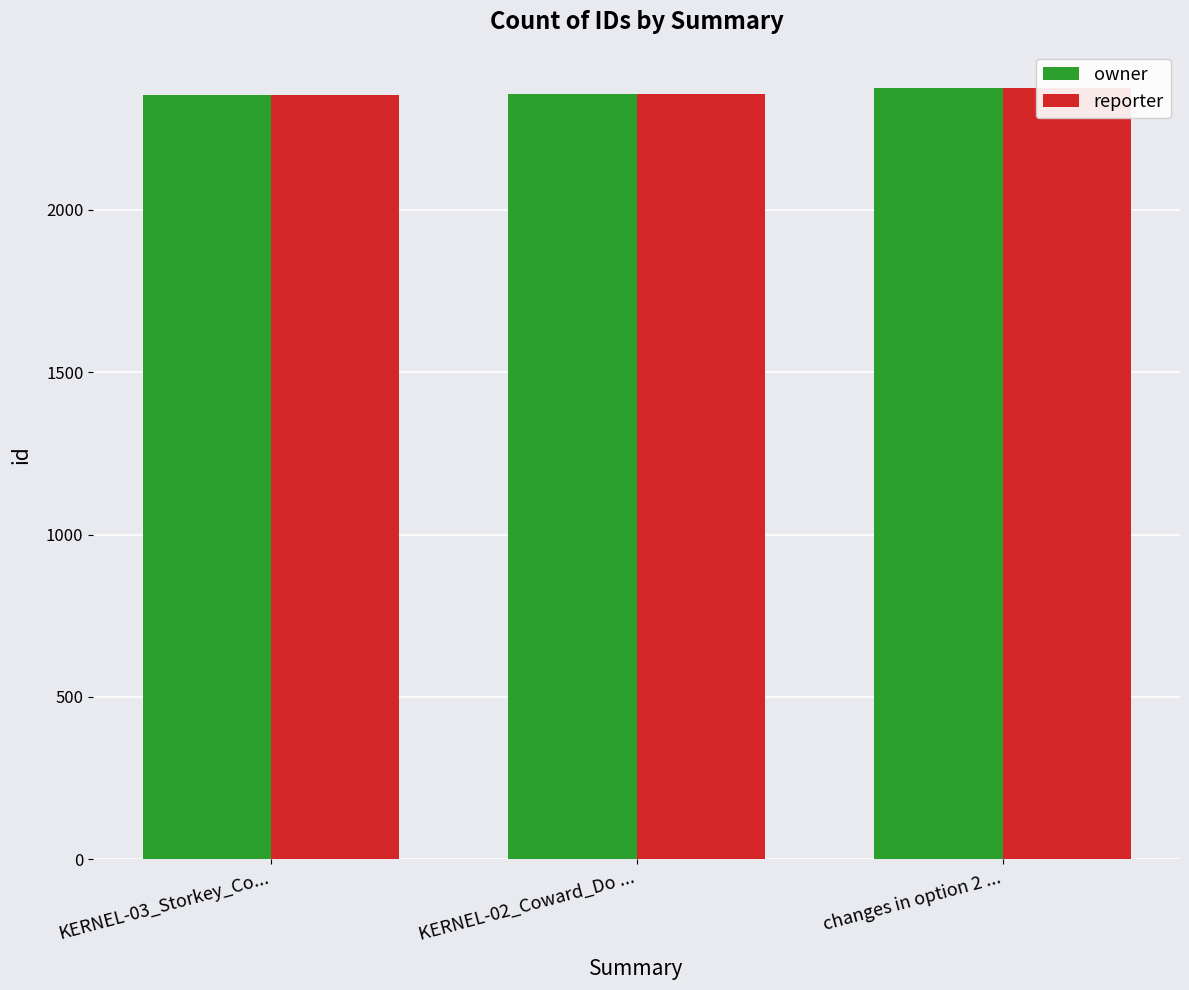

List the labels in order of owner value, largest first.

changes in option 2 ..., KERNEL-02_Coward_Do ..., KERNEL-03_Storkey_Co...